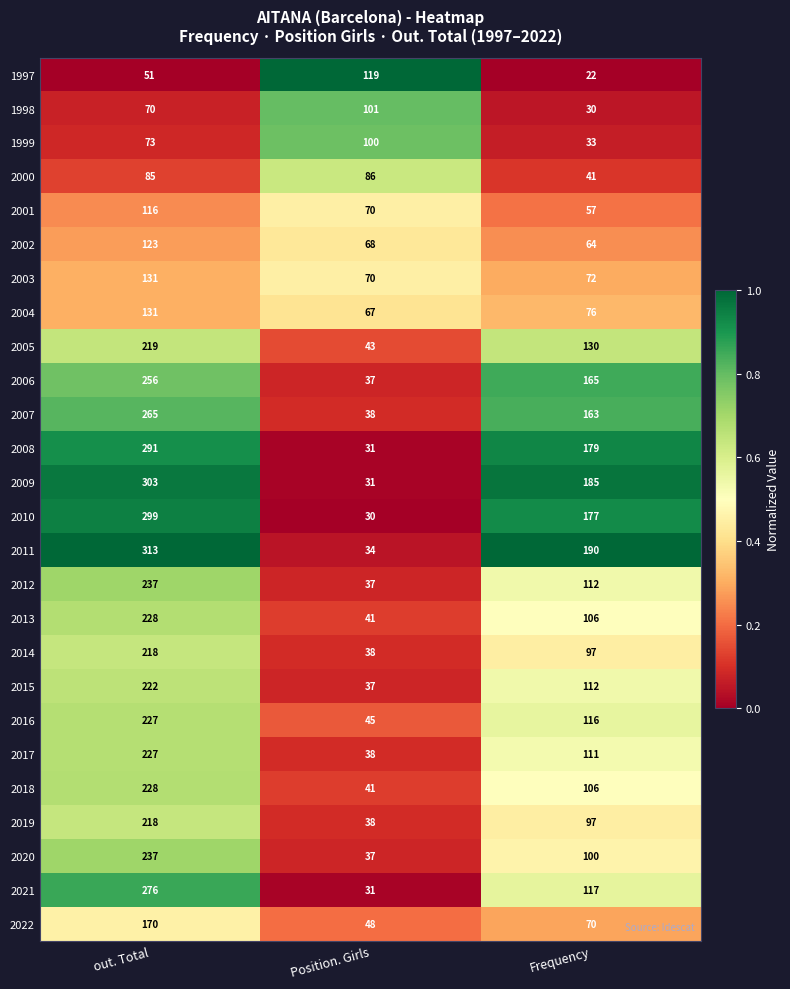

At which category is the sum across all series the highest?

out. Total